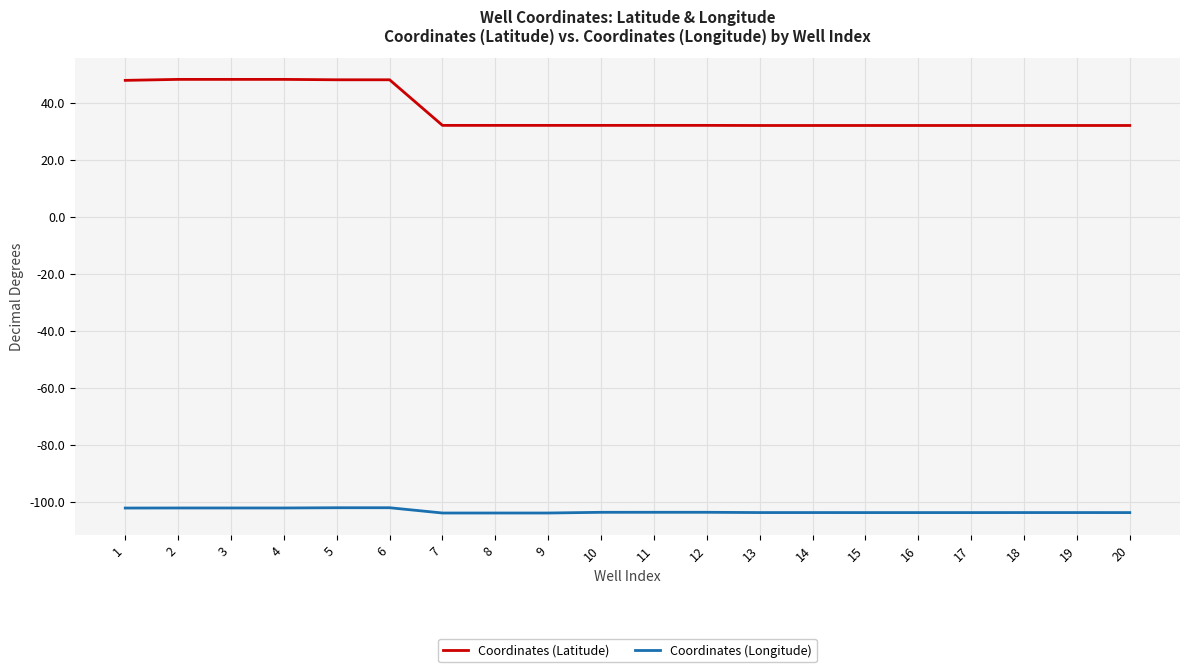

True or false: Coordinates (Longitude) and Coordinates (Latitude) cross at least once.

False